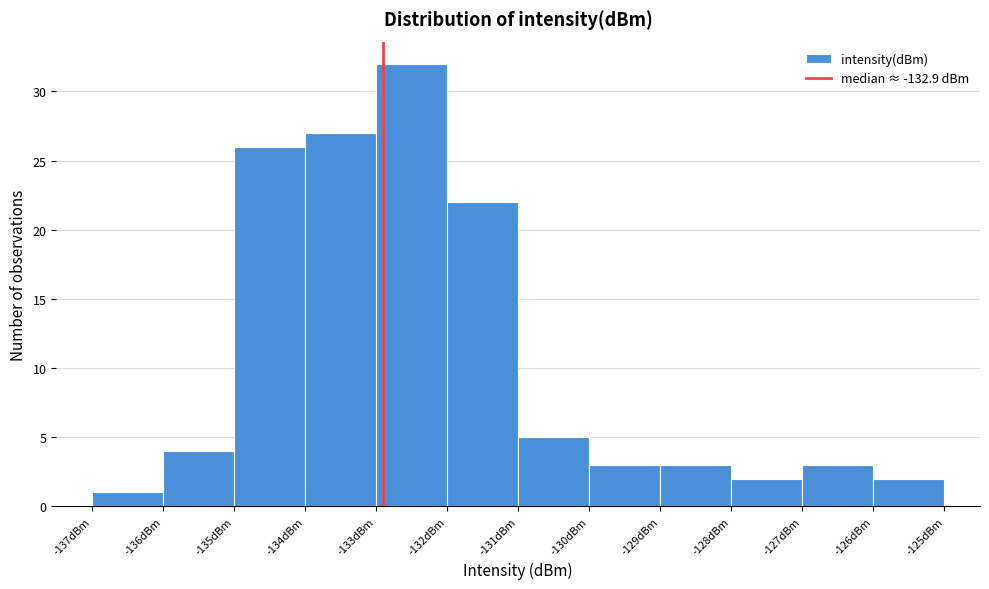

Reading left to right, transcribe this chart: for each bar, give the range it covers on the x-axis and its height. The values are not printed on the chart, so give them approximately, as read against the axis.

-137 to -136: 1
-136 to -135: 4
-135 to -134: 26
-134 to -133: 27
-133 to -132: 32
-132 to -131: 22
-131 to -130: 5
-130 to -129: 3
-129 to -128: 3
-128 to -127: 2
-127 to -126: 3
-126 to -125: 2